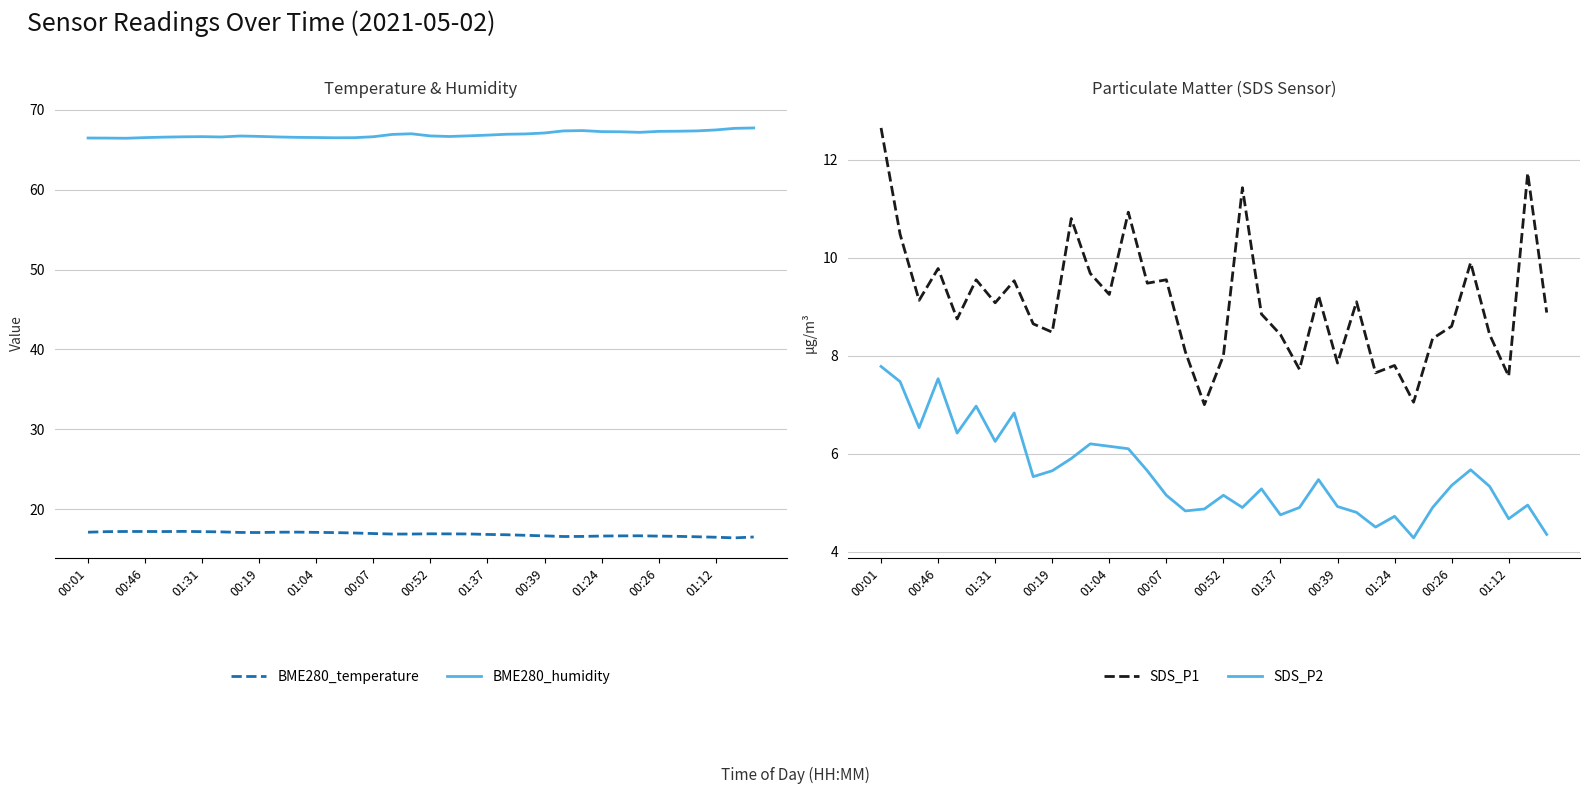

Between 29 and 31, which is larger?

29